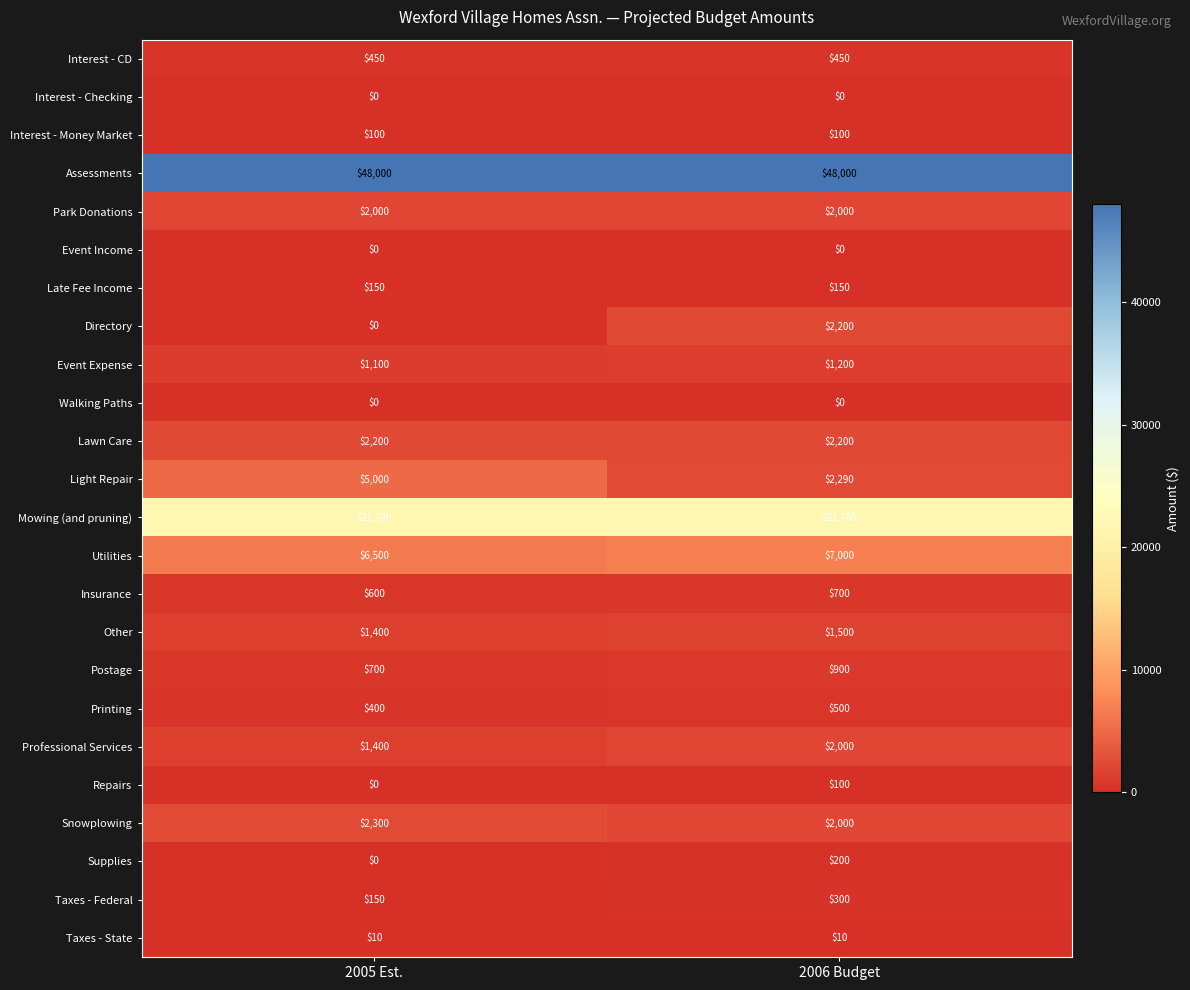

How many categories are shown in the chart?

2